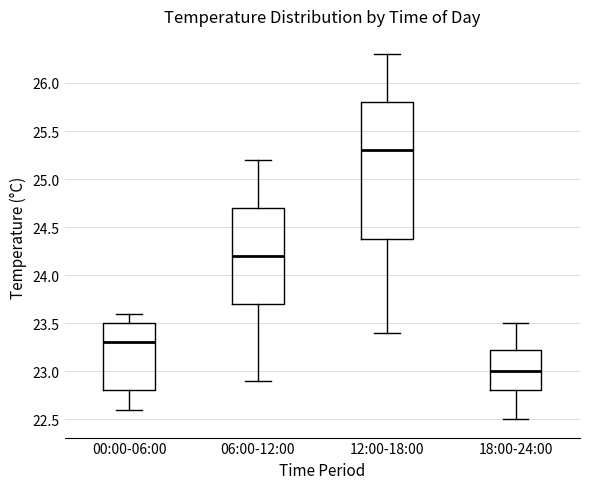

Which box is the tallest, from its lower edge to its upper edge?

12:00-18:00